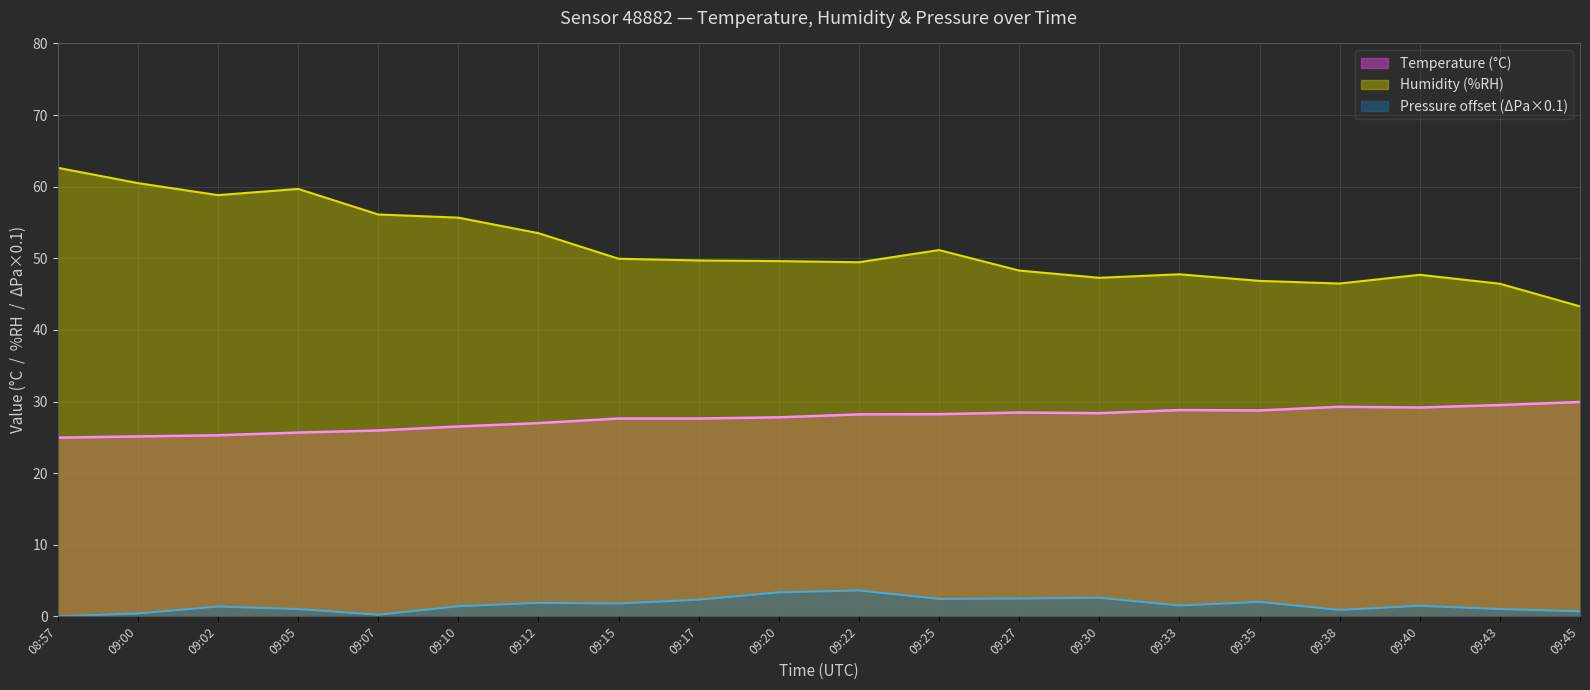

The pressure_norm series shows 1.6 at 09:38. True or false?

False